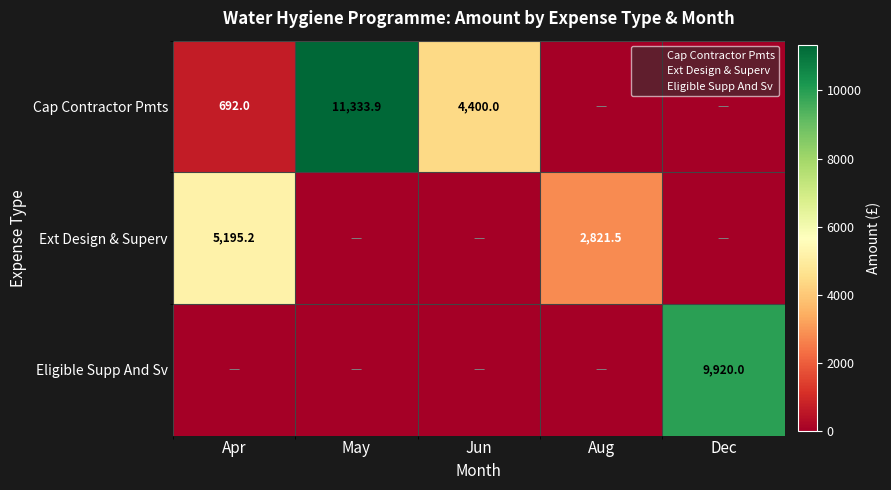

What is the total value across all series at May?

11333.9